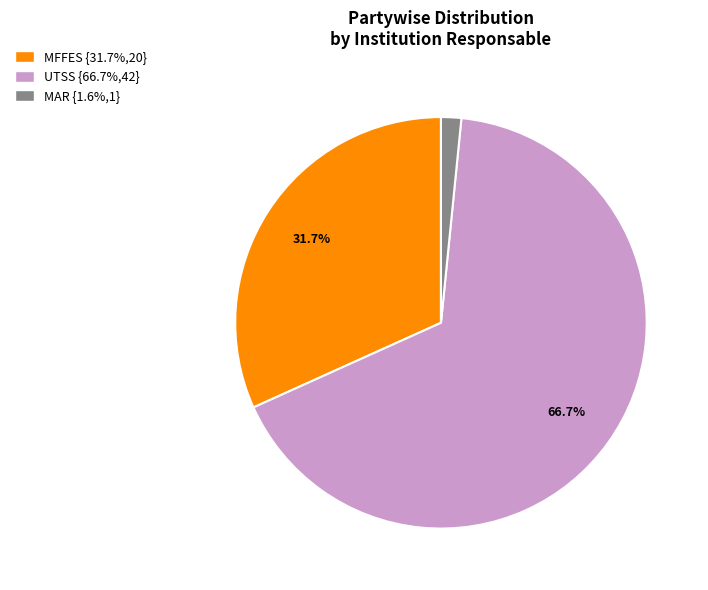

Count the number of slices in the pie.

3